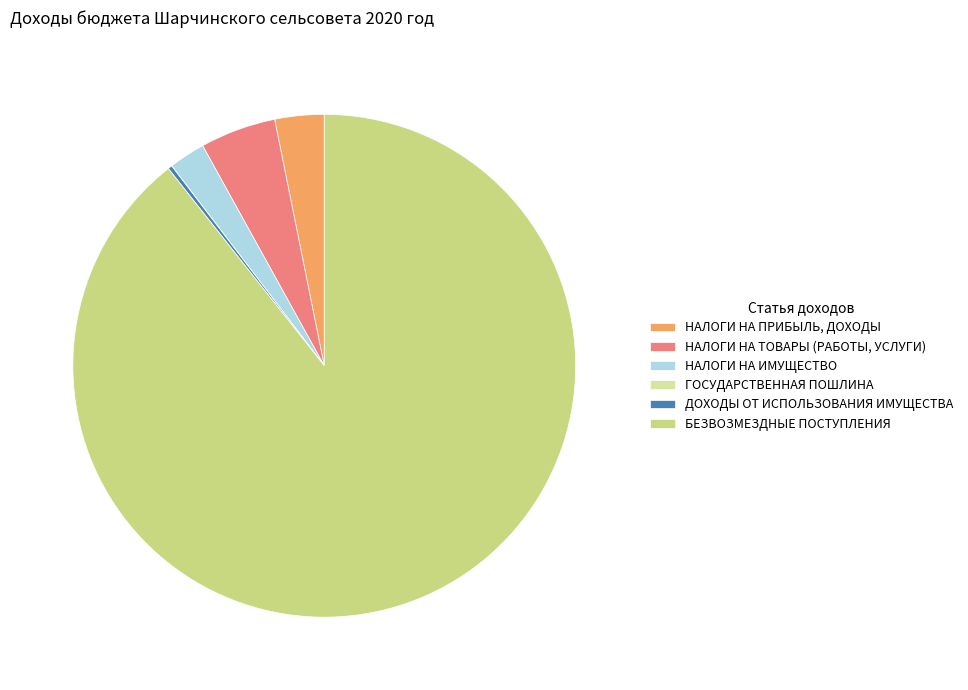

How many segments does this pie chart have?

6